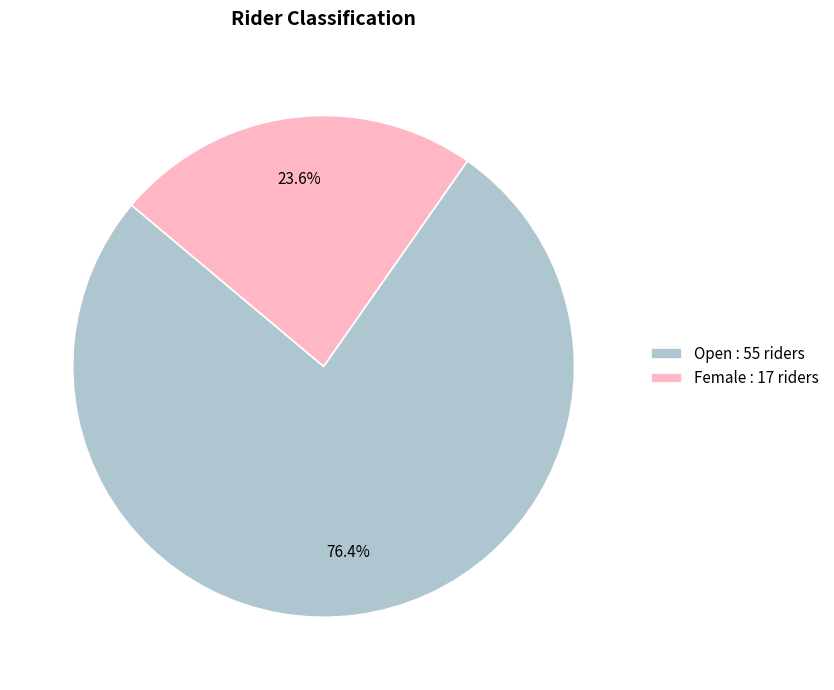

Does Open account for over 50% of the chart?

Yes